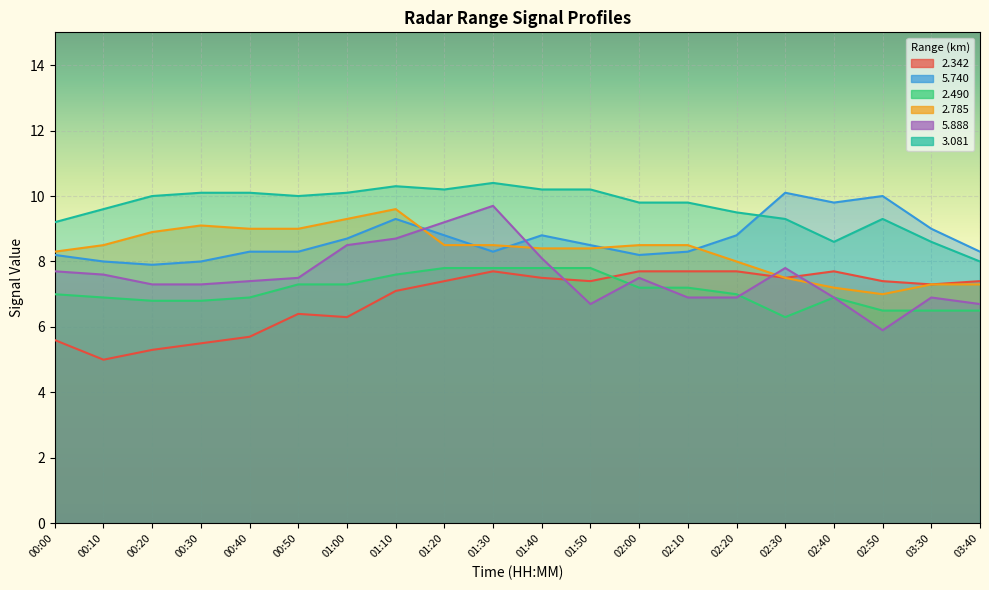

What are all the series names shown in the legend?

2.342, 5.740, 2.490, 2.785, 5.888, 3.081